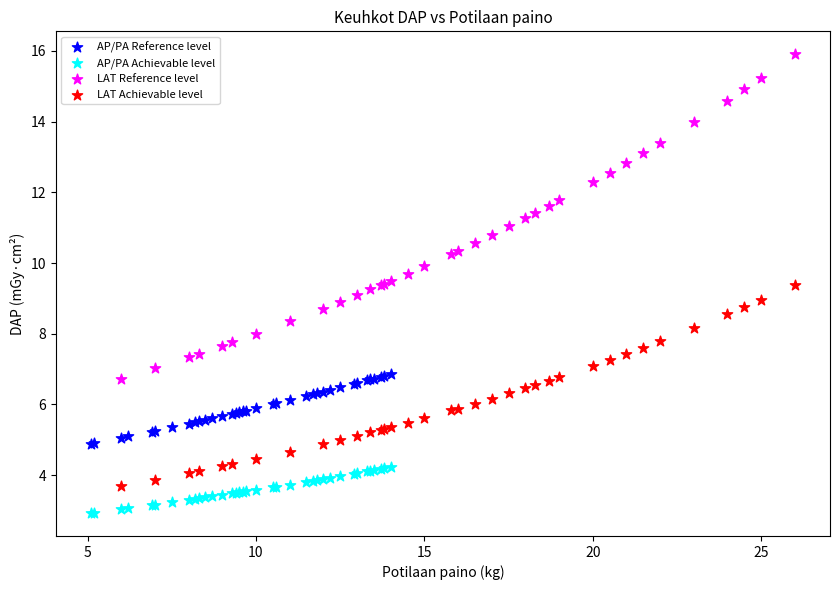

Which series contains the highest Y value?

LAT Reference level